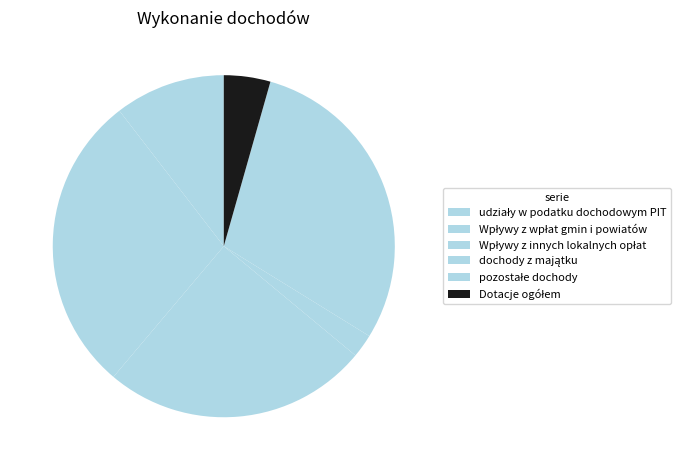

Is there a majority slice in this chart?

No